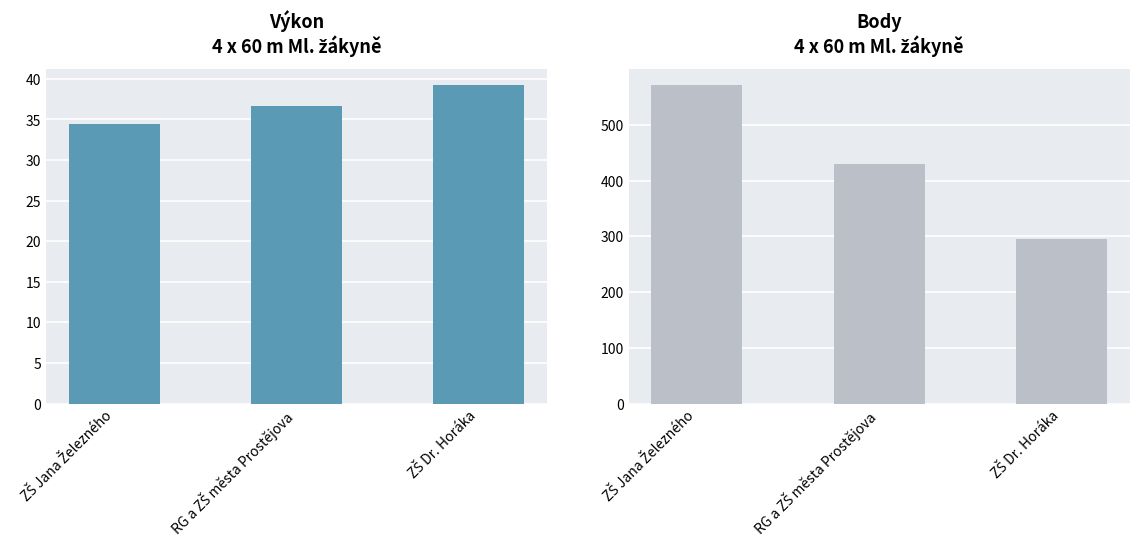

What is the difference between the maximum and minimum values in the Výkon series?

4.8